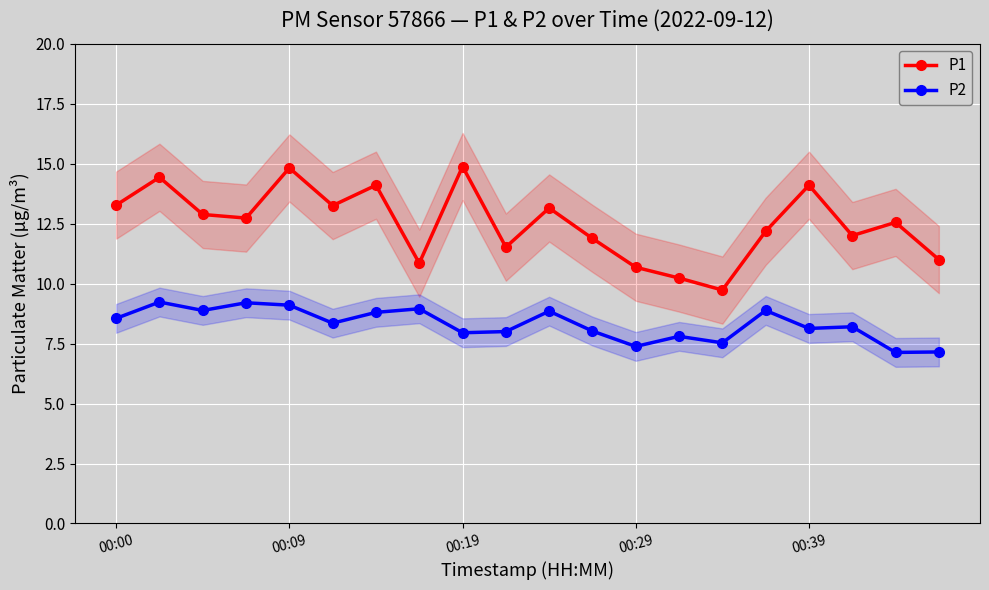

True or false: P2 has more than 1 points higher than both neighbors.

True